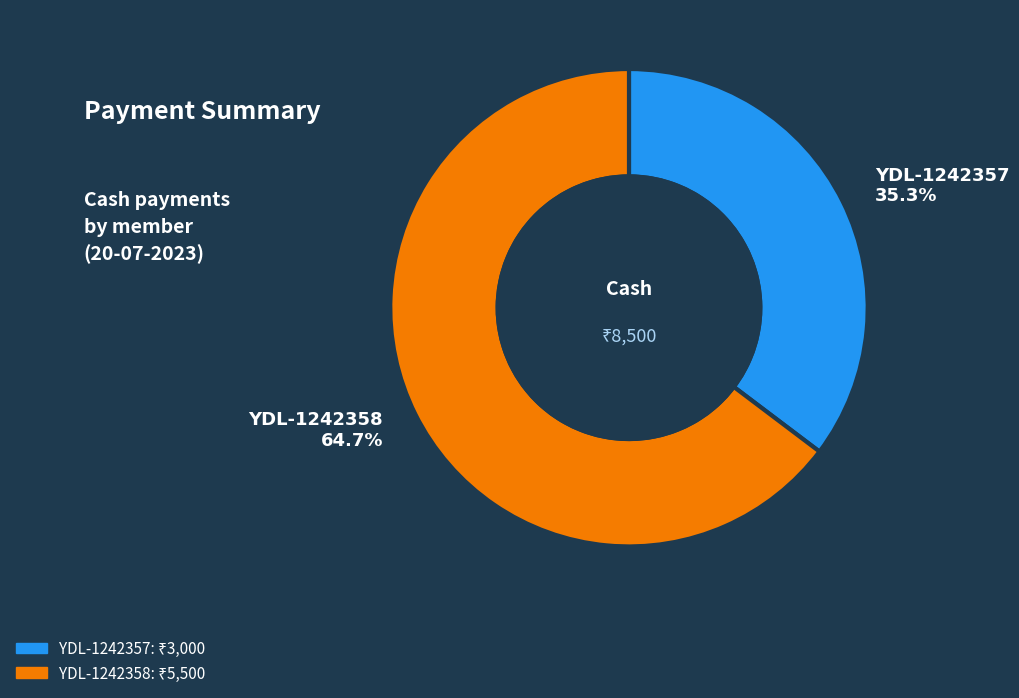

Is YDL-1242357 the majority of the pie?

No